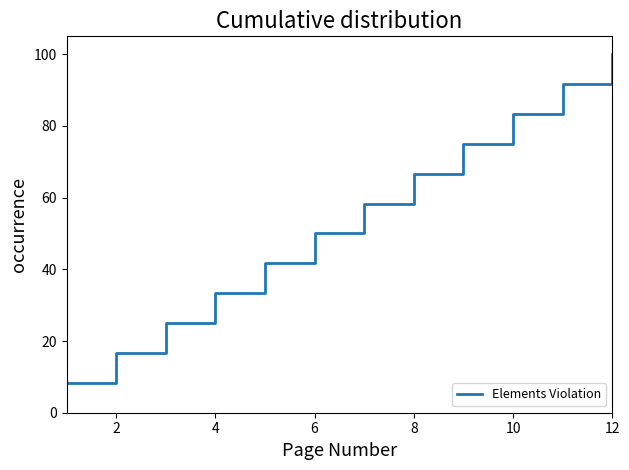

What is the maximum value shown in the chart?

100.0